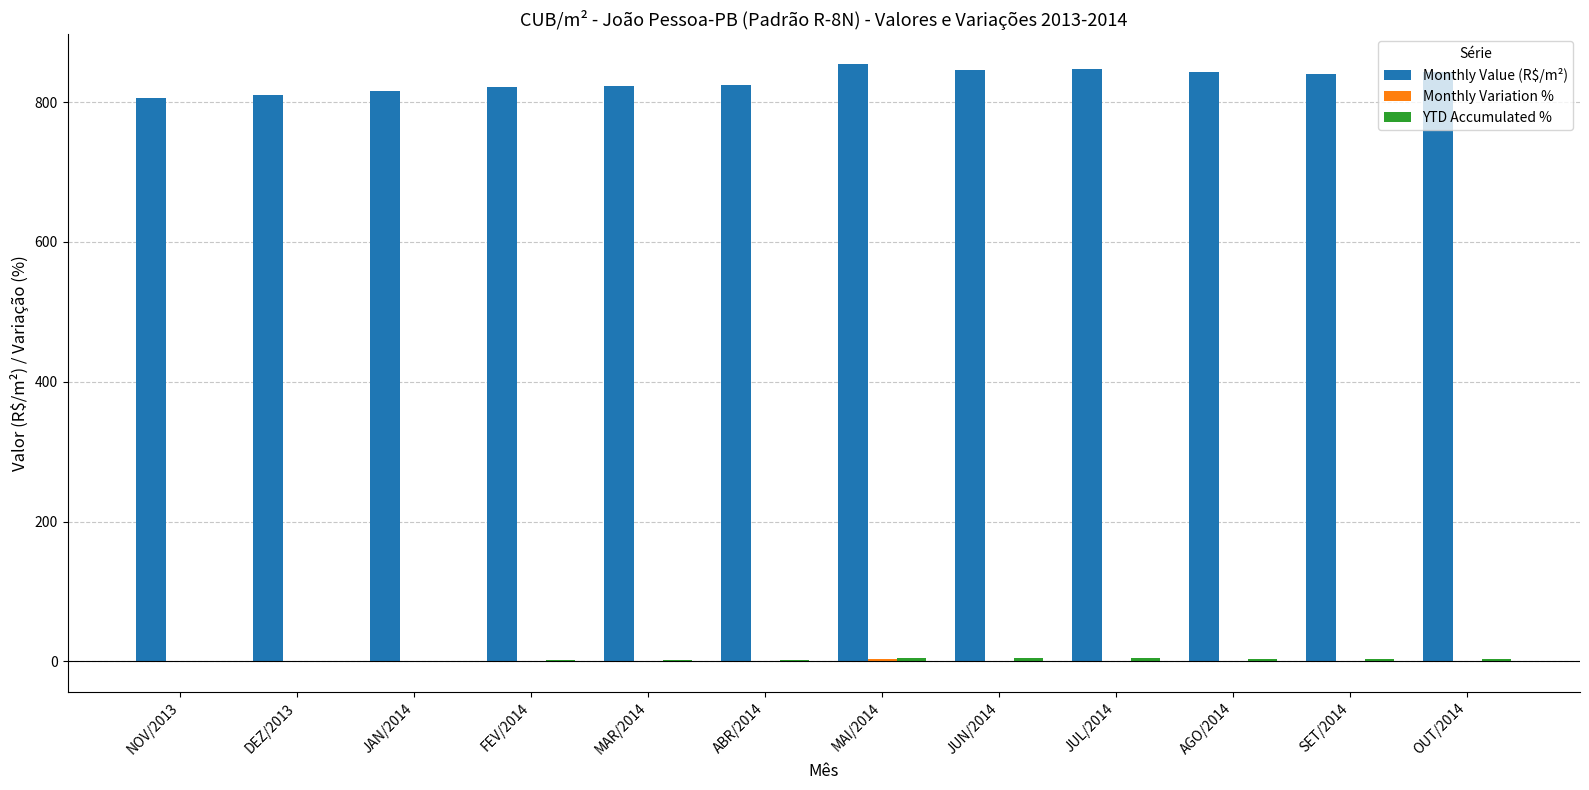

Is it true that Monthly Value (R$/m²) equals 193.7 at NOV/2013?

False